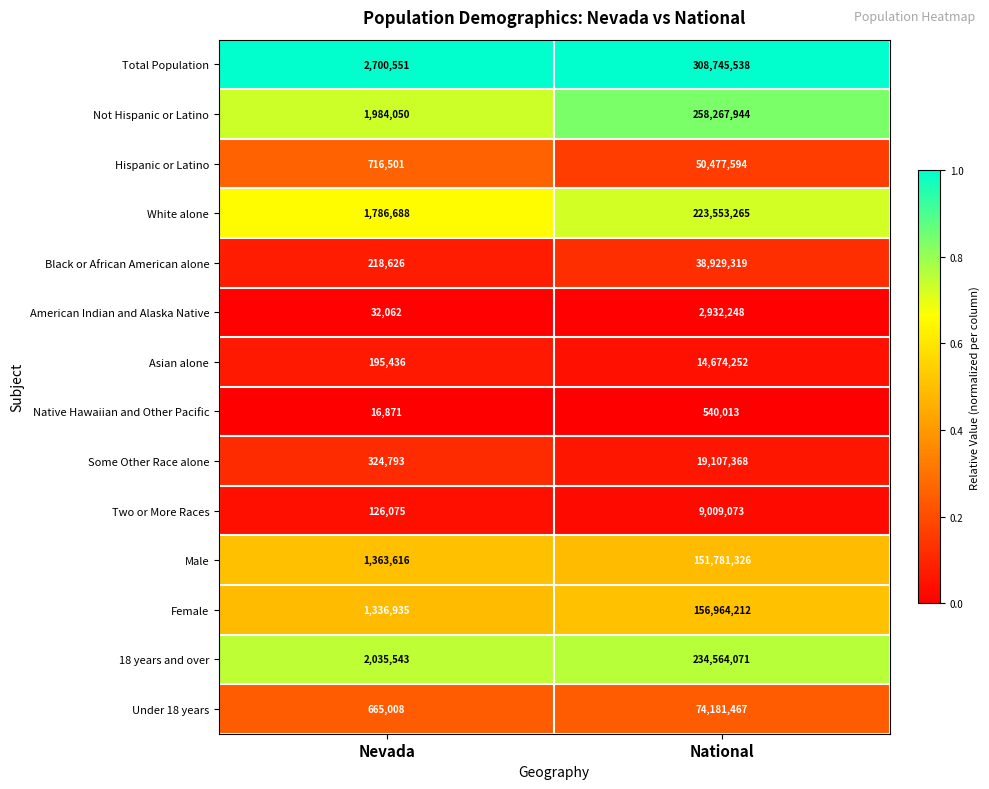

What is the total value across all series at Nevada?

13502755